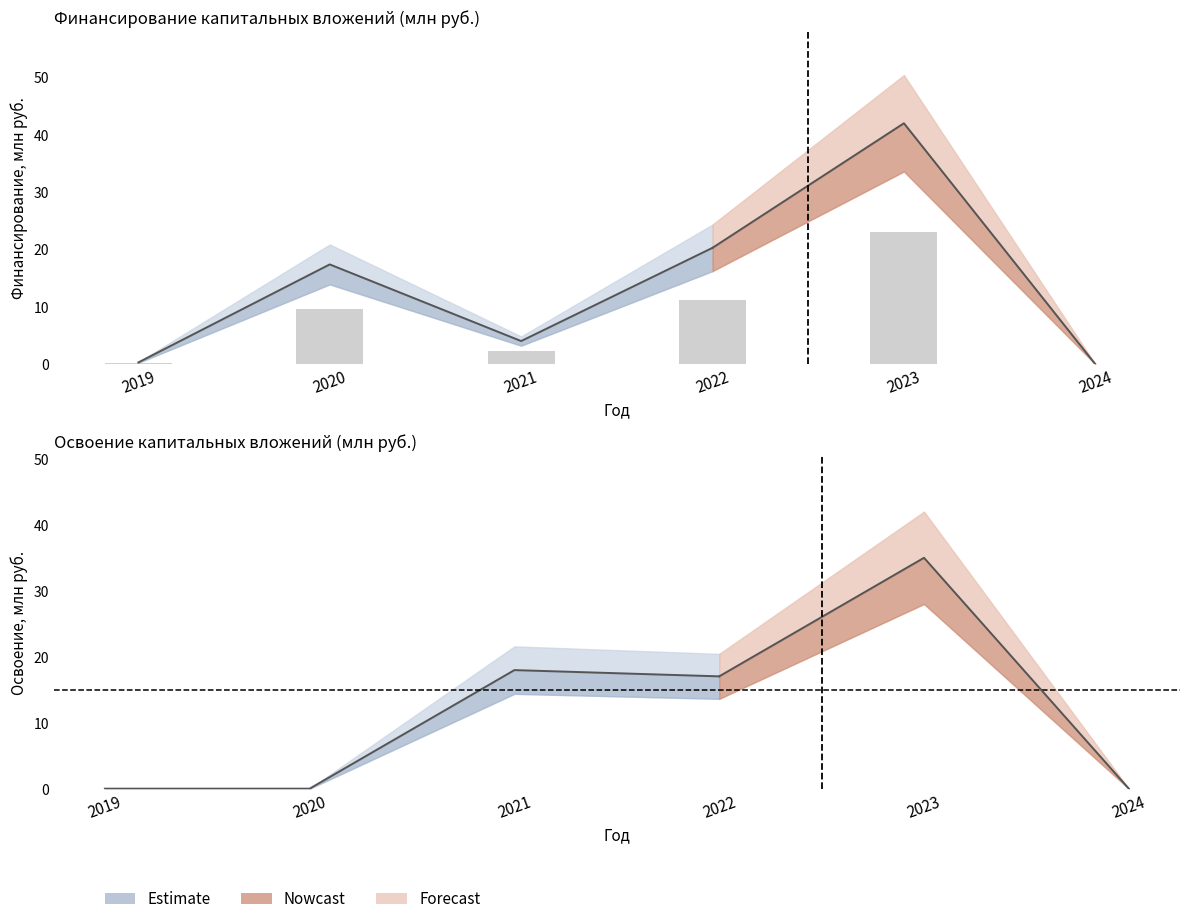

At which category is the sum across all series the highest?

2023